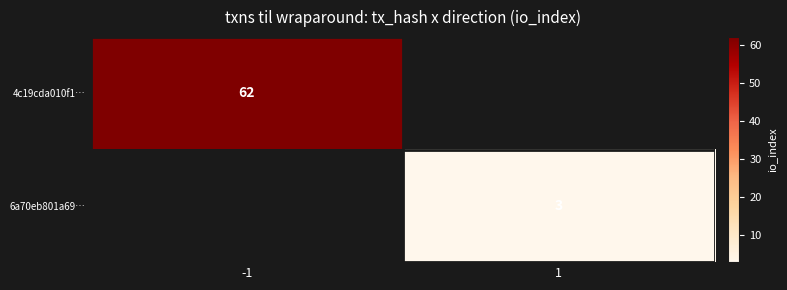

Is the value of 6a70eb801a69… at 1 greater than the value of 4c19cda010f1… at -1?

No